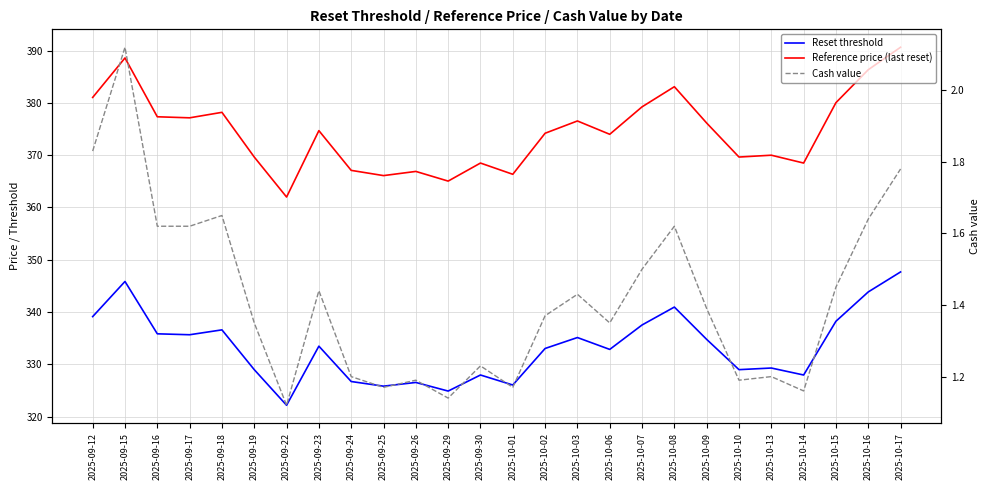

True or false: Cash value and Reference price (last reset) cross at least once.

False